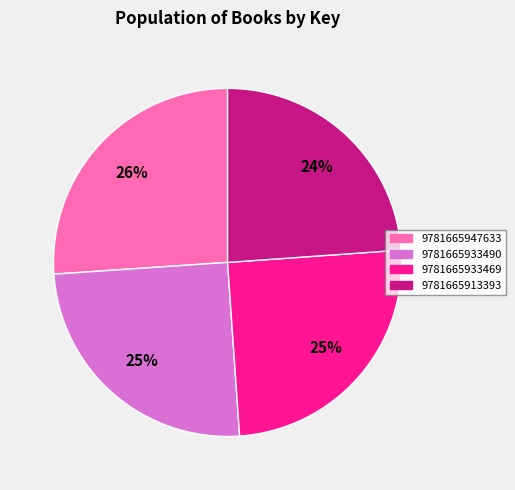

Do 9781665933469 and 9781665947633 together represent more than half of the pie?

Yes